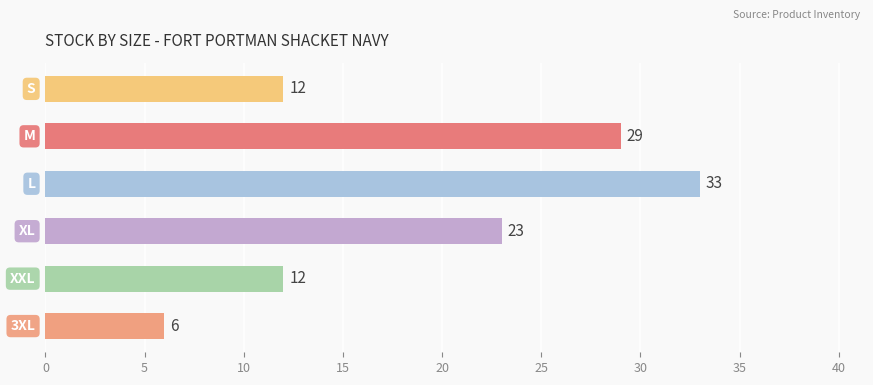

What is the maximum value shown in the chart?

33